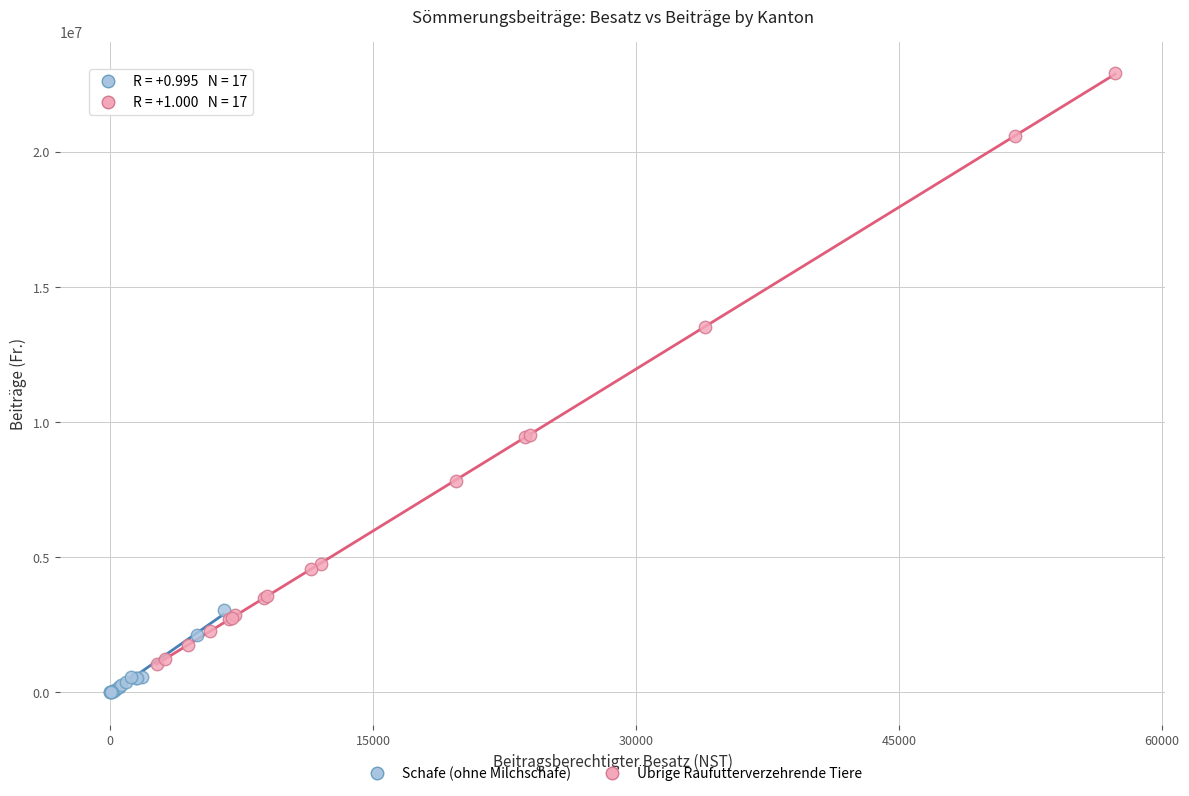

What are all the series names shown in the legend?

Schafe (ohne Milchschafe), Übrige Raufutterverzehrende Tiere